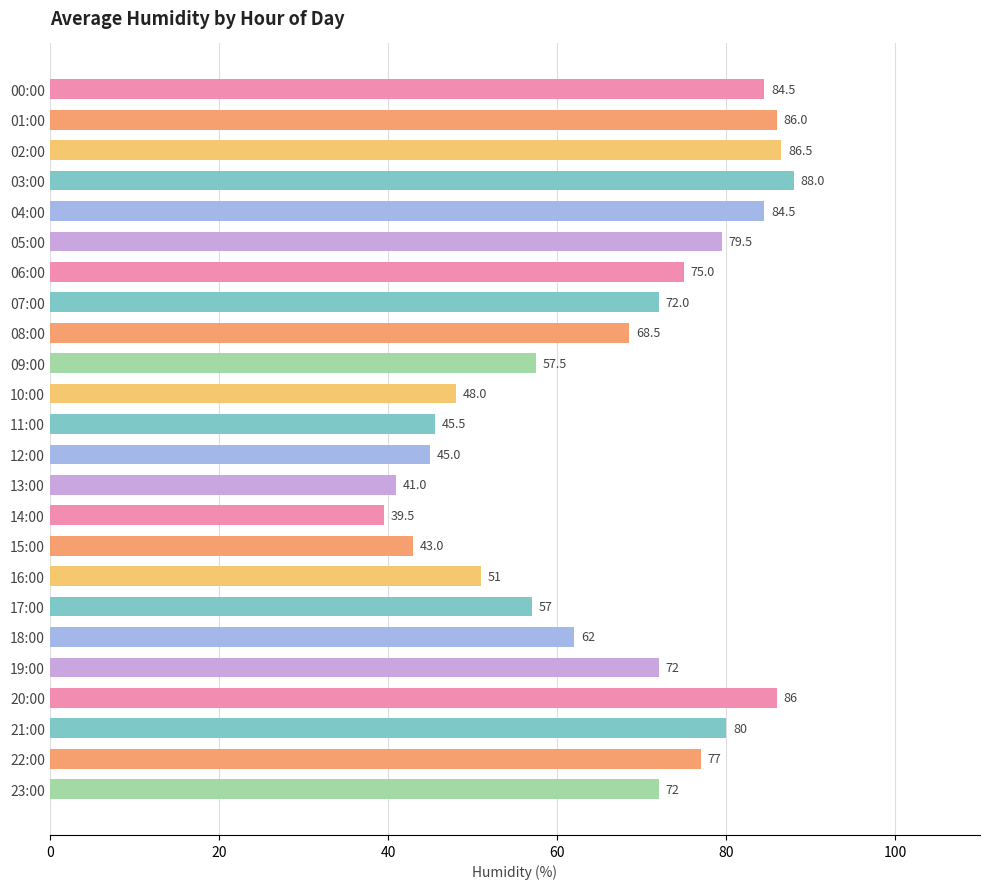

Where is the data nearest to the value 63?

18:00